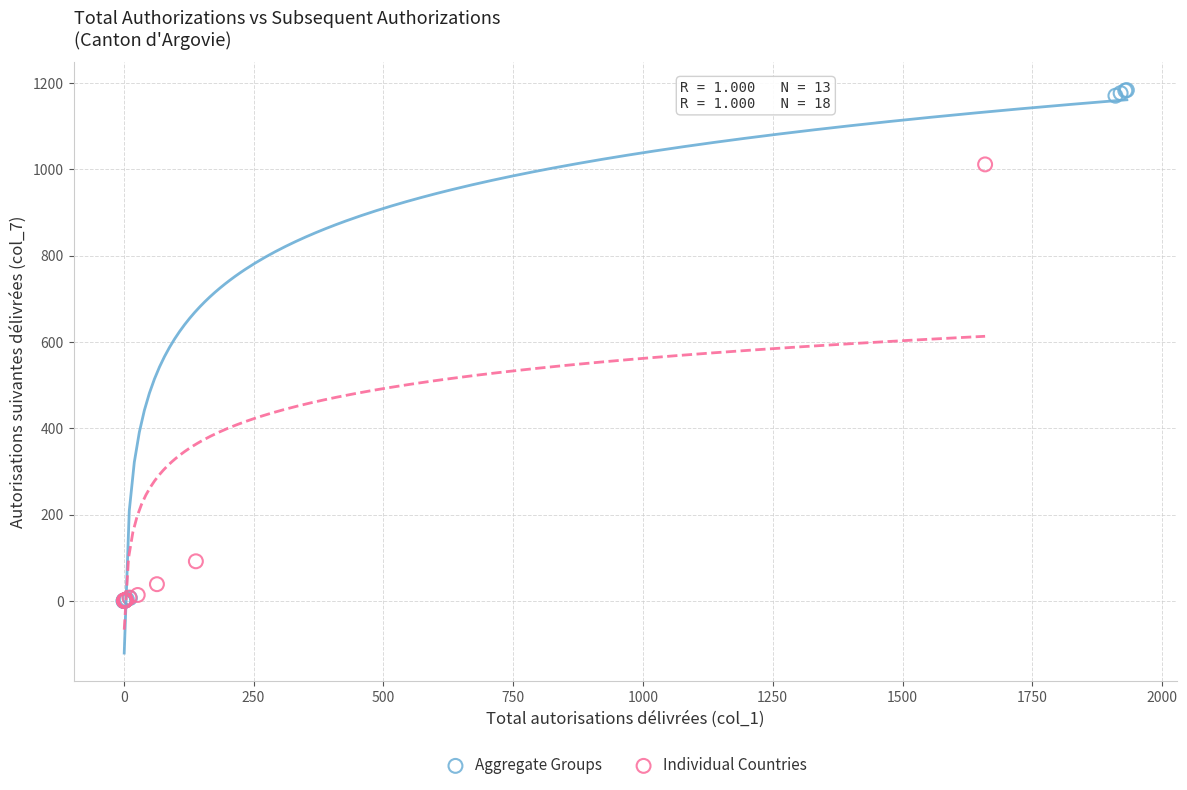

Which series has the largest Y range (max minus min)?

Aggregate Groups